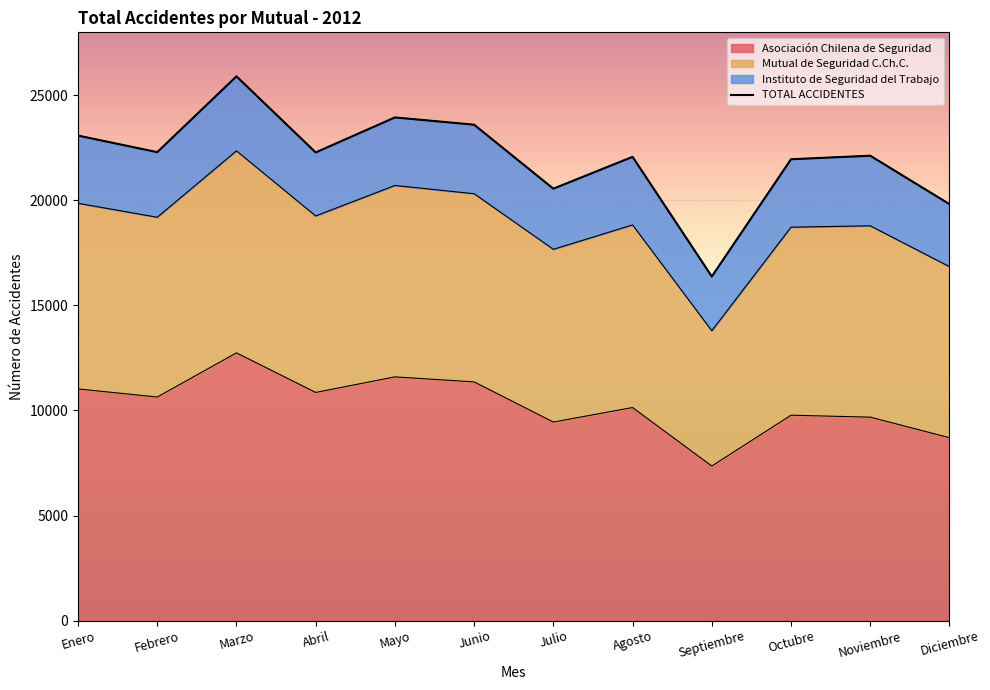

What is the change in value from Mayo to Junio?

-346